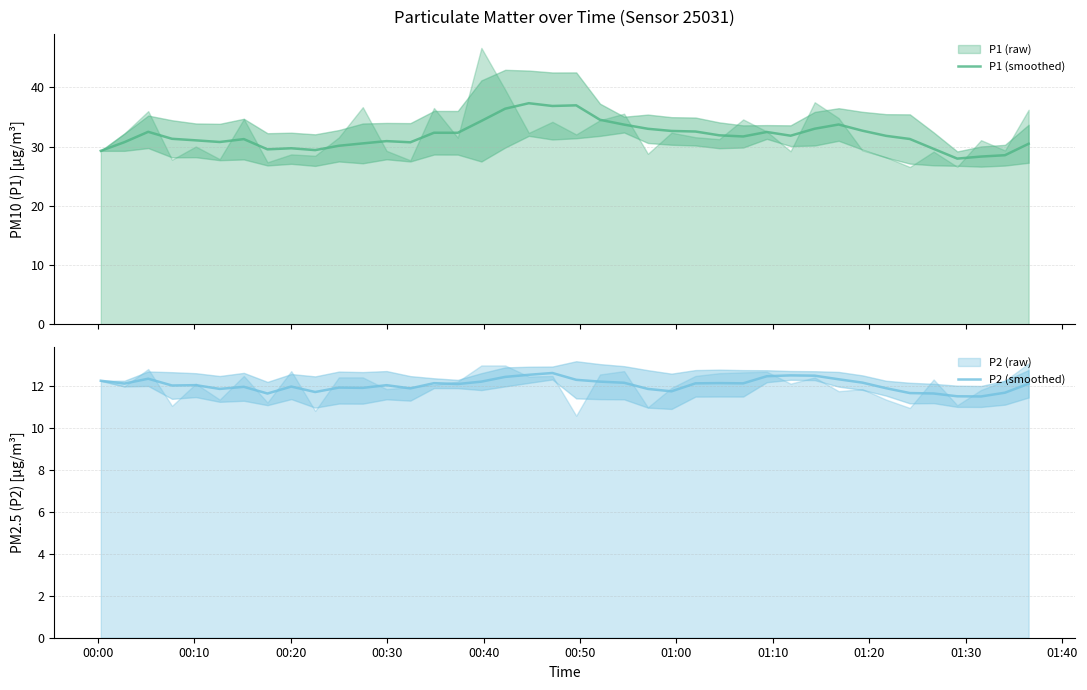

What is the minimum value for P1 (smoothed)?

28.0